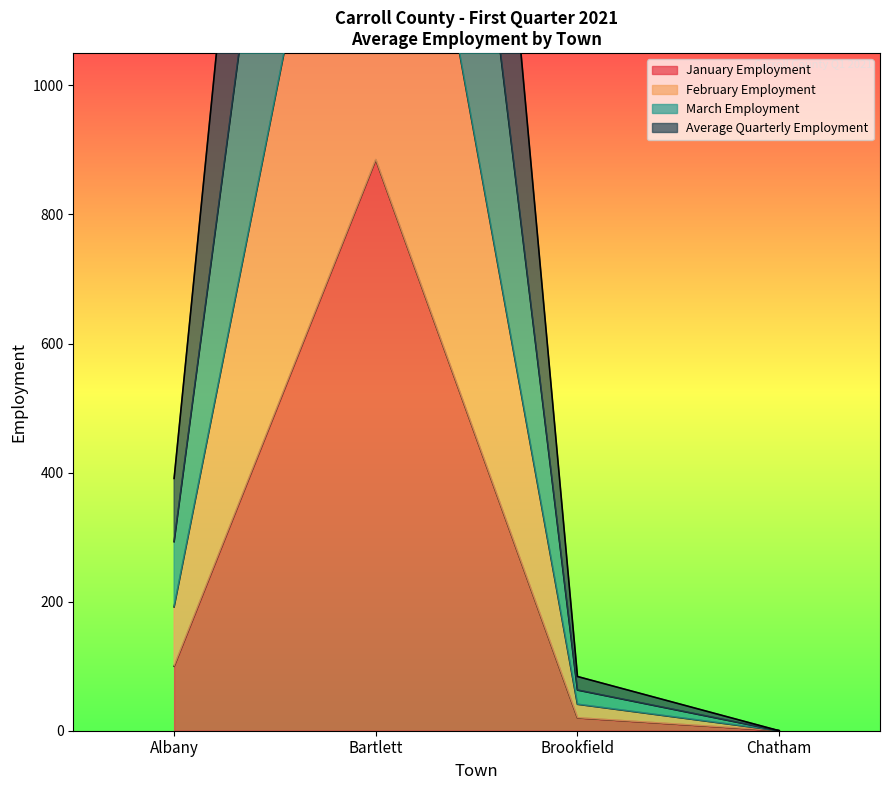

Reading left to right, list all the values displayed in this chart.

January Employment: Albany=100	Bartlett=885	Brookfield=20	Chatham=0
February Employment: Albany=192	Bartlett=1767	Brookfield=41	Chatham=0
March Employment: Albany=391	Bartlett=3532	Brookfield=84	Chatham=0
Average Quarterly Employment: Albany=293	Bartlett=2649	Brookfield=63	Chatham=0